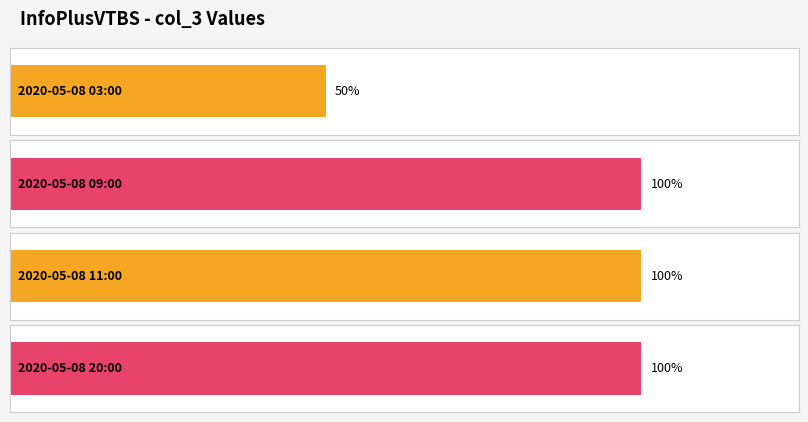

How many data points are less than 2?

1